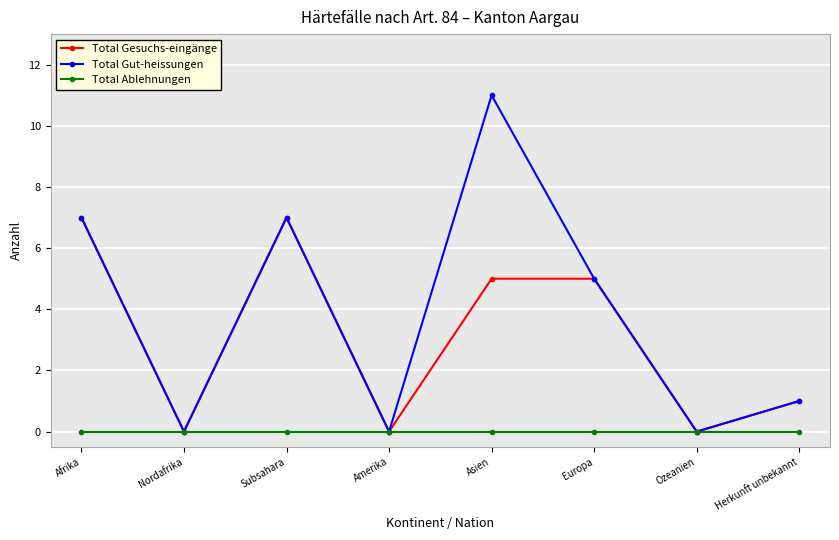

What is the label of the 3rd point from the right?

Europa